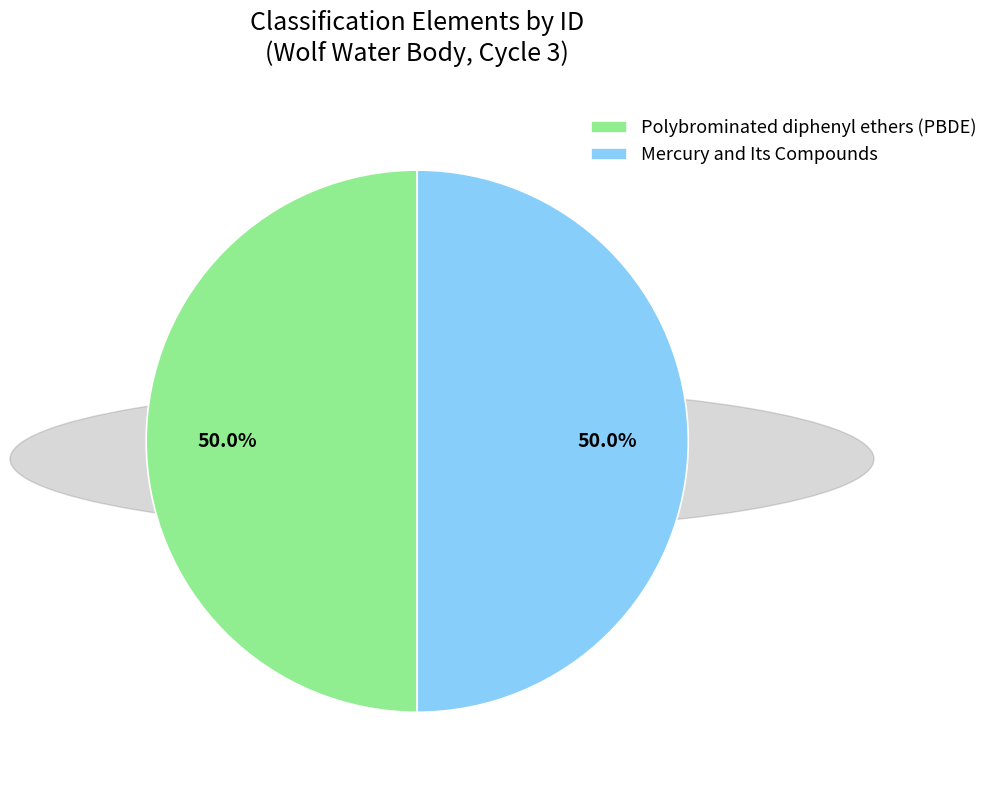

Approximately how many times larger is the value at Mercury and Its Compounds compared to Polybrominated diphenyl ethers (PBDE)?

1.0